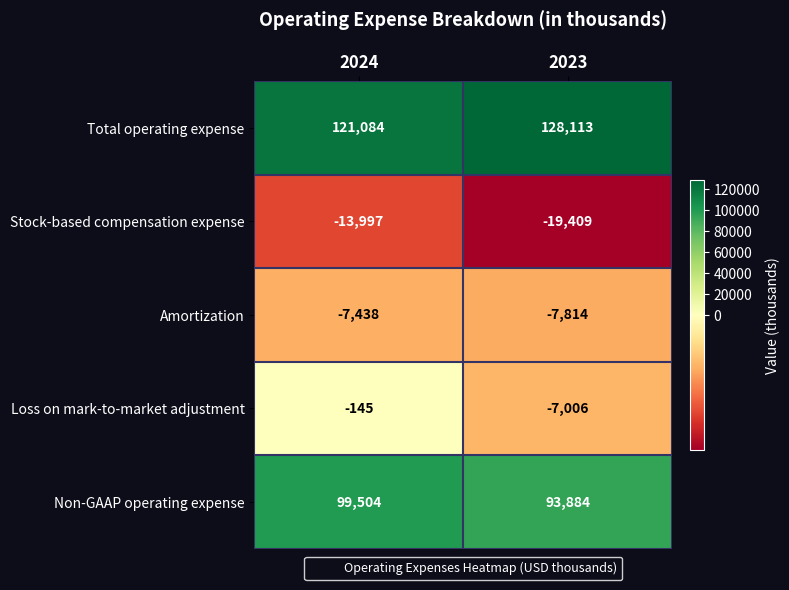

What is the difference between the maximum and minimum values in the Loss on mark-to-market adjustment series?

6861